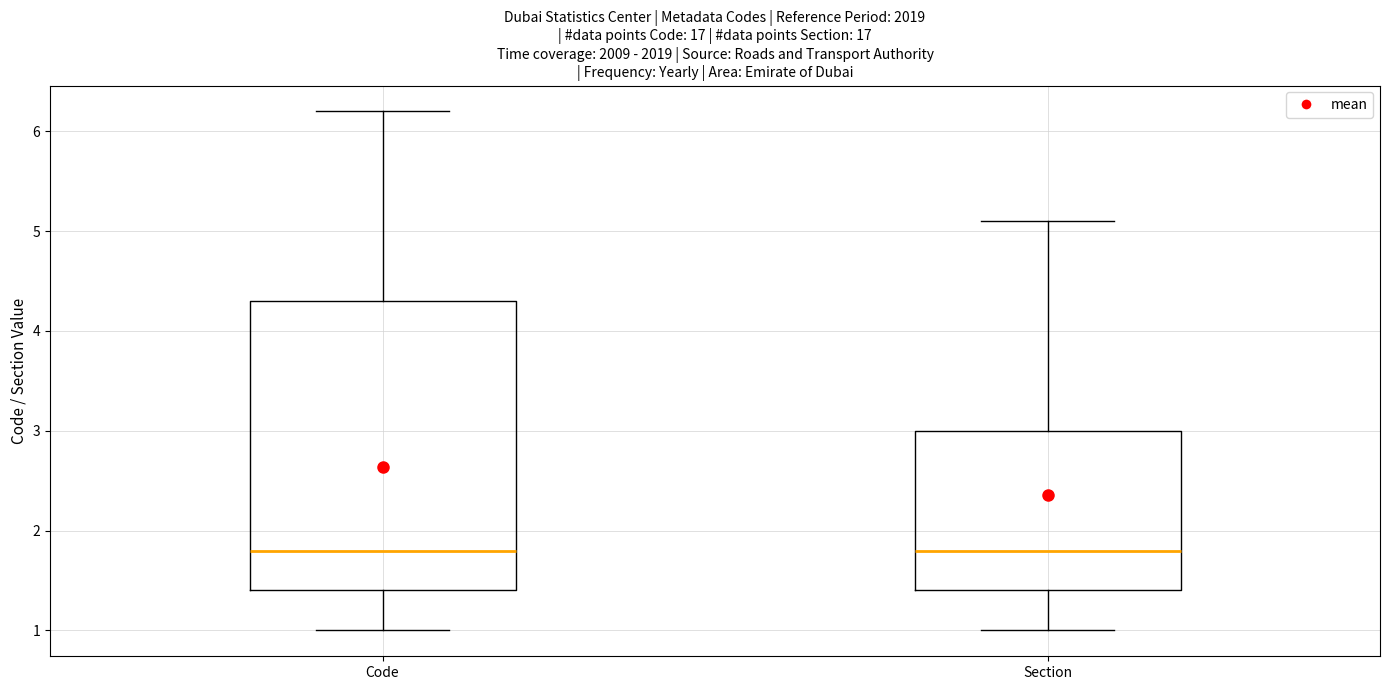

Reading left to right, transcribe this box plot: for each box, give where its median line is, the range the box spans, and where its two whiskers end, as read against the y-axis. The values are not printed on the chart, so give them approximately, as read against the axis.

Code: median 1.8, box 1.4 to 4.3, whiskers 1.0 to 6.2
Section: median 1.8, box 1.4 to 3.0, whiskers 1.0 to 5.1